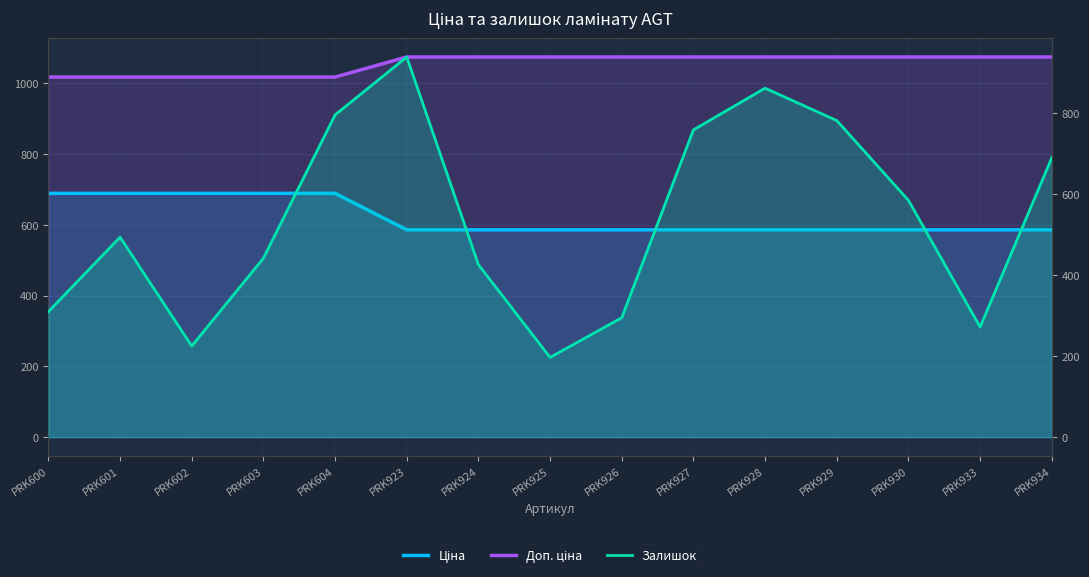

Rank the series by their maximum value, from lowest to highest.

Ціна, Залишок, Доп. ціна